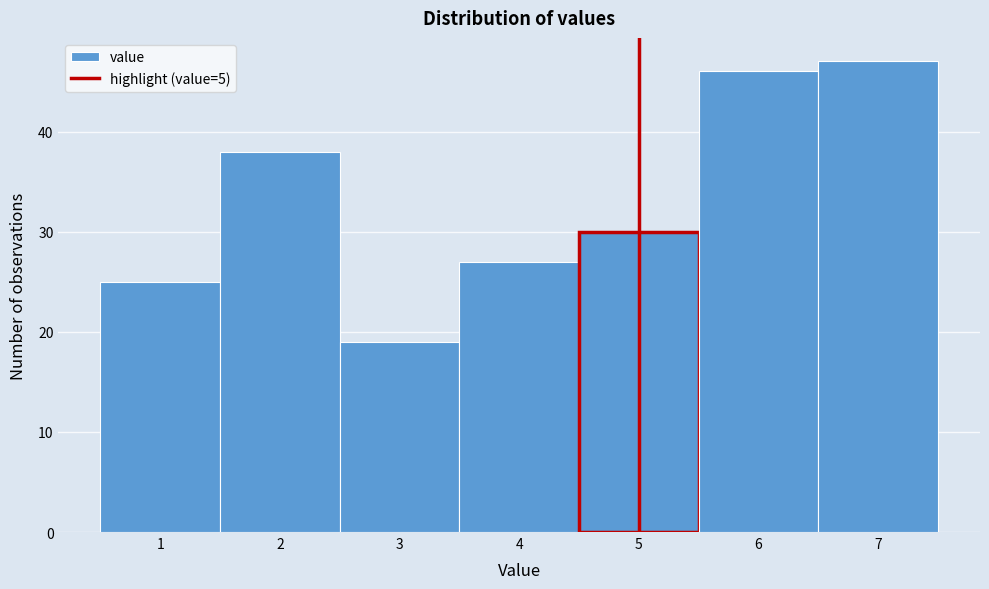

Reading left to right, list every bar in this chart as the range it spans on the x-axis followed by its height. The values are not printed on the chart, so give them approximately, as read against the axis.

0.5 to 1.5: 25
1.5 to 2.5: 38
2.5 to 3.5: 19
3.5 to 4.5: 27
4.5 to 5.5: 30
5.5 to 6.5: 46
6.5 to 7.5: 47